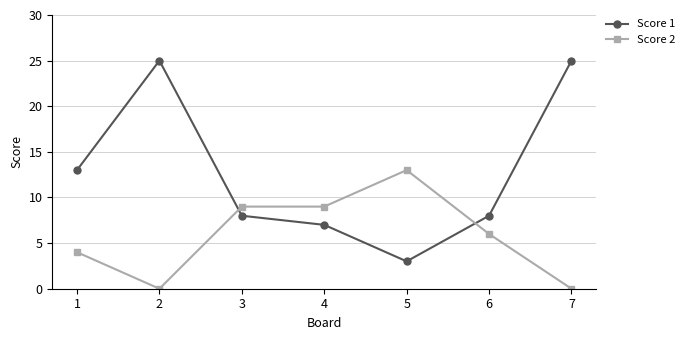

True or false: Score 1 and Score 2 cross at least once.

True